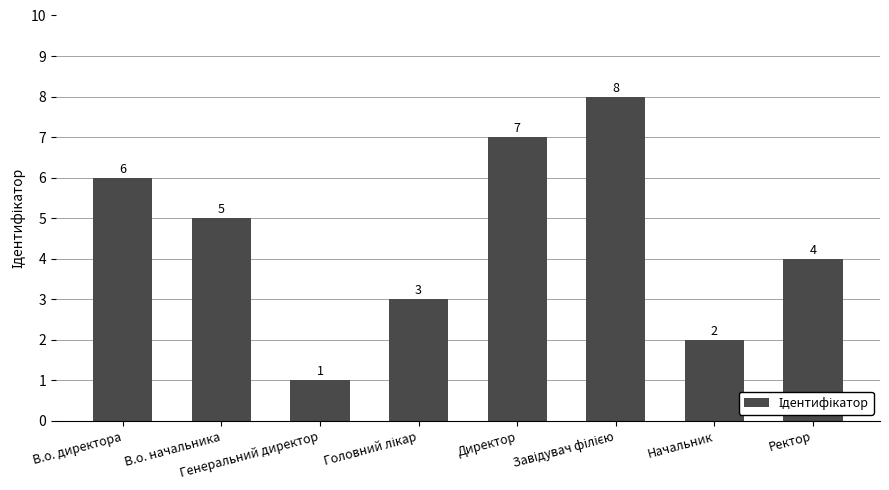

Count the number of data series in this chart.

1